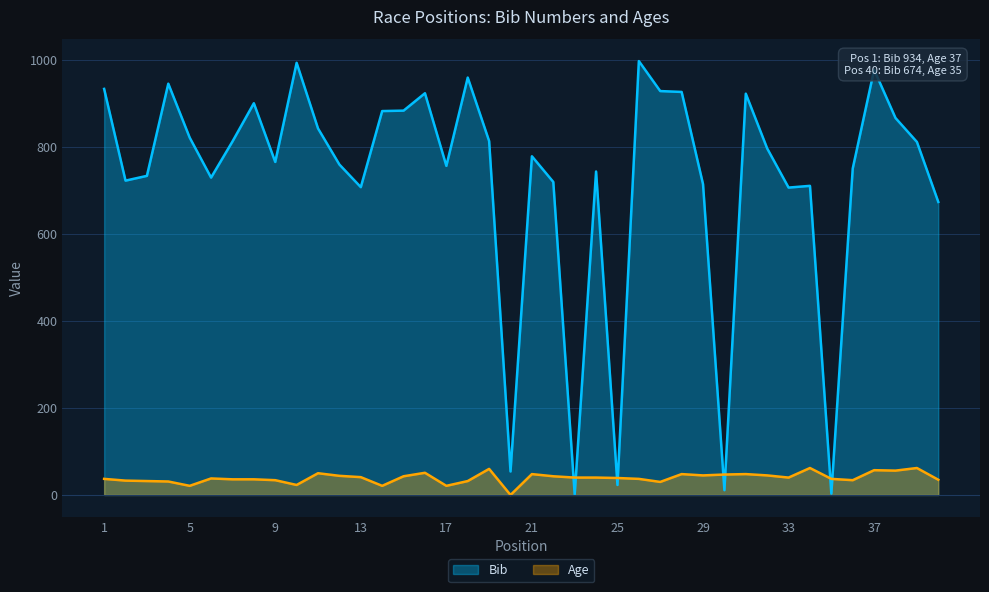

At how many categories does at least one series exceed 980?

2